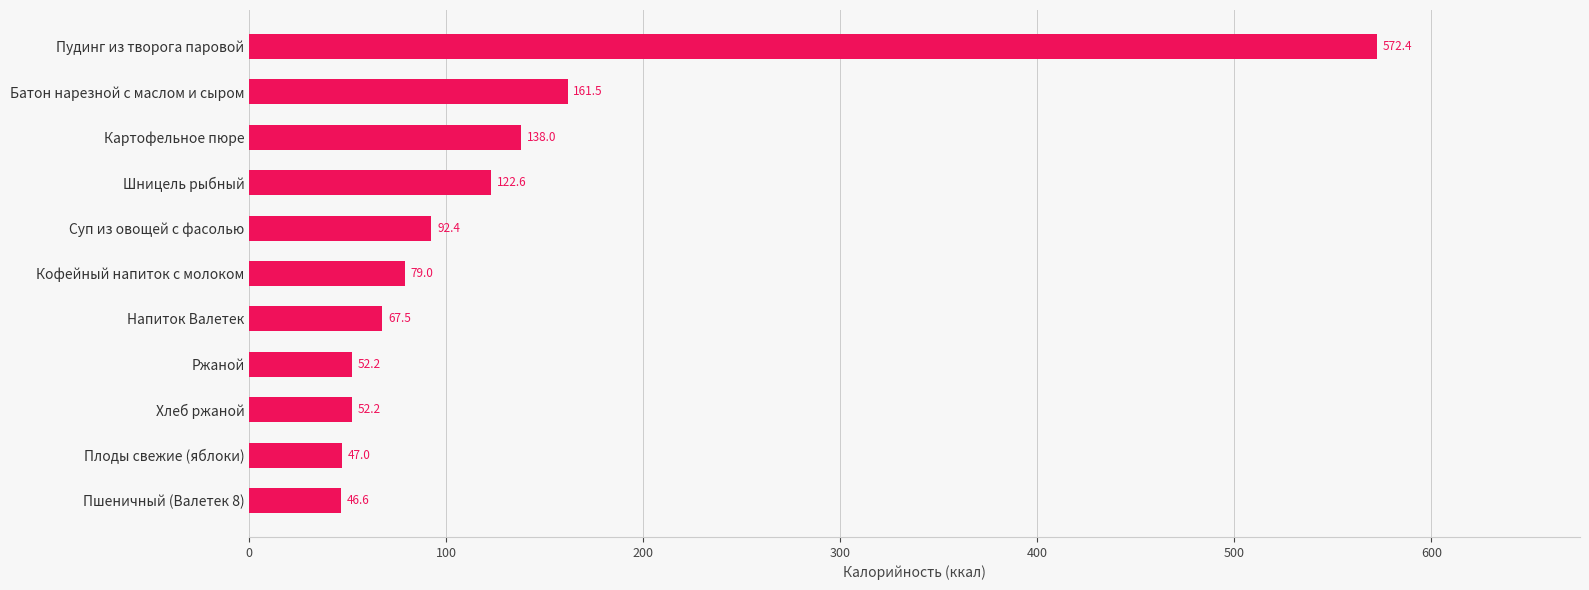

What is the change in value from Ржаной to Шницель рыбный?

+70.4